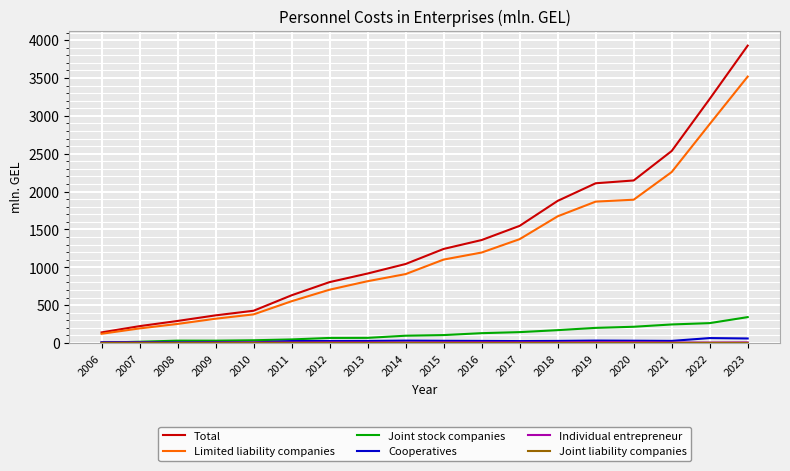

True or false: Cooperatives and Limited liability companies cross at least once.

False